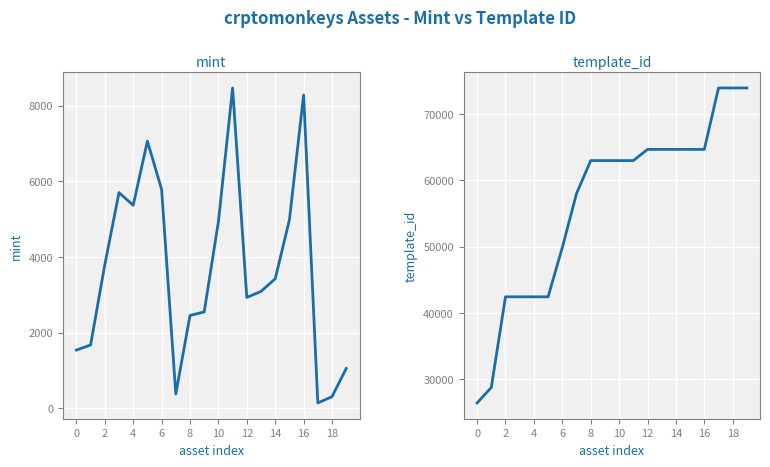

Rank the series by their maximum value, from lowest to highest.

mint, template_id